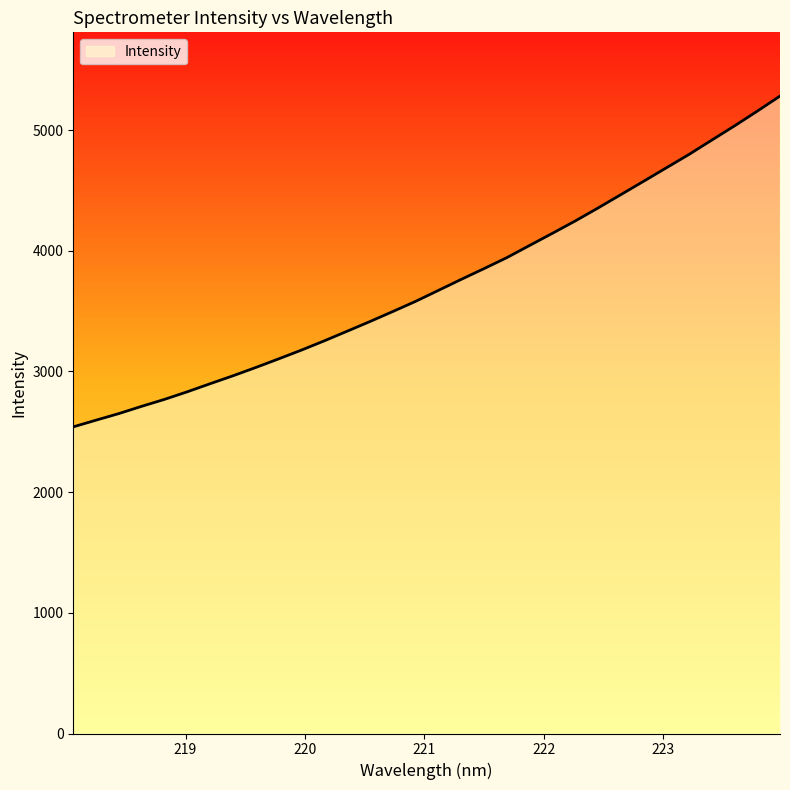

What is the greatest value displayed?

5281.1